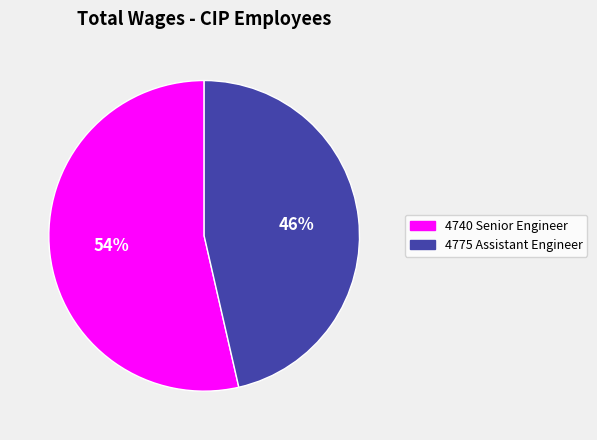

Rank the categories by value from lowest to highest.

4775 Assistant Engineer, 4740 Senior Engineer